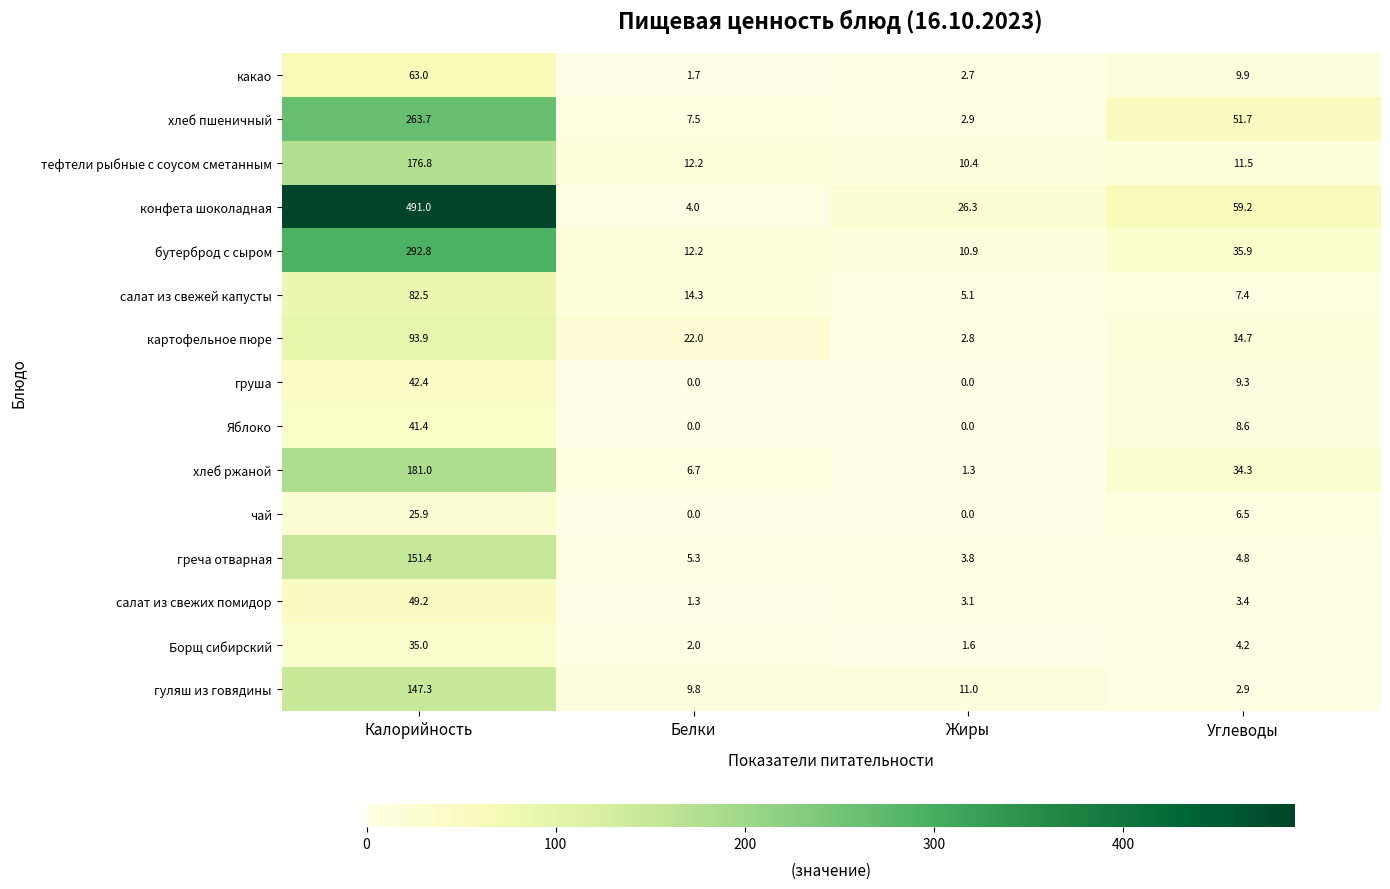

Which category has the lowest value in the салат из свежих помидор series?

Белки